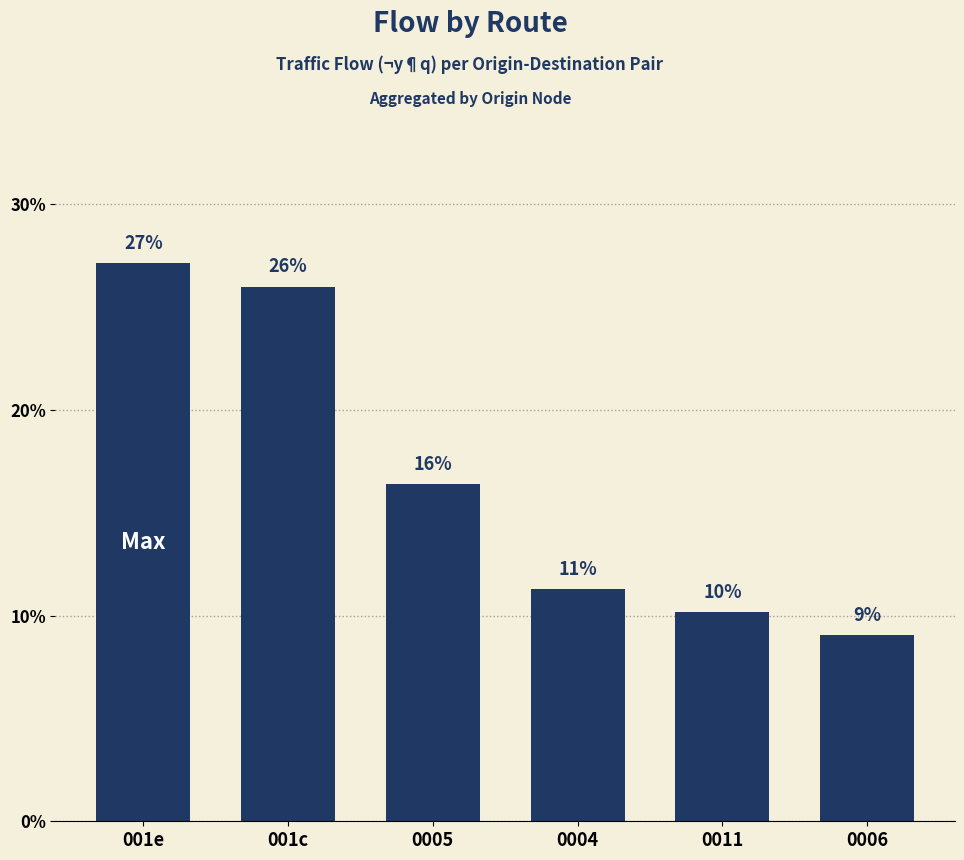

The chart shows a value of 10.2 at 0011. True or false?

True